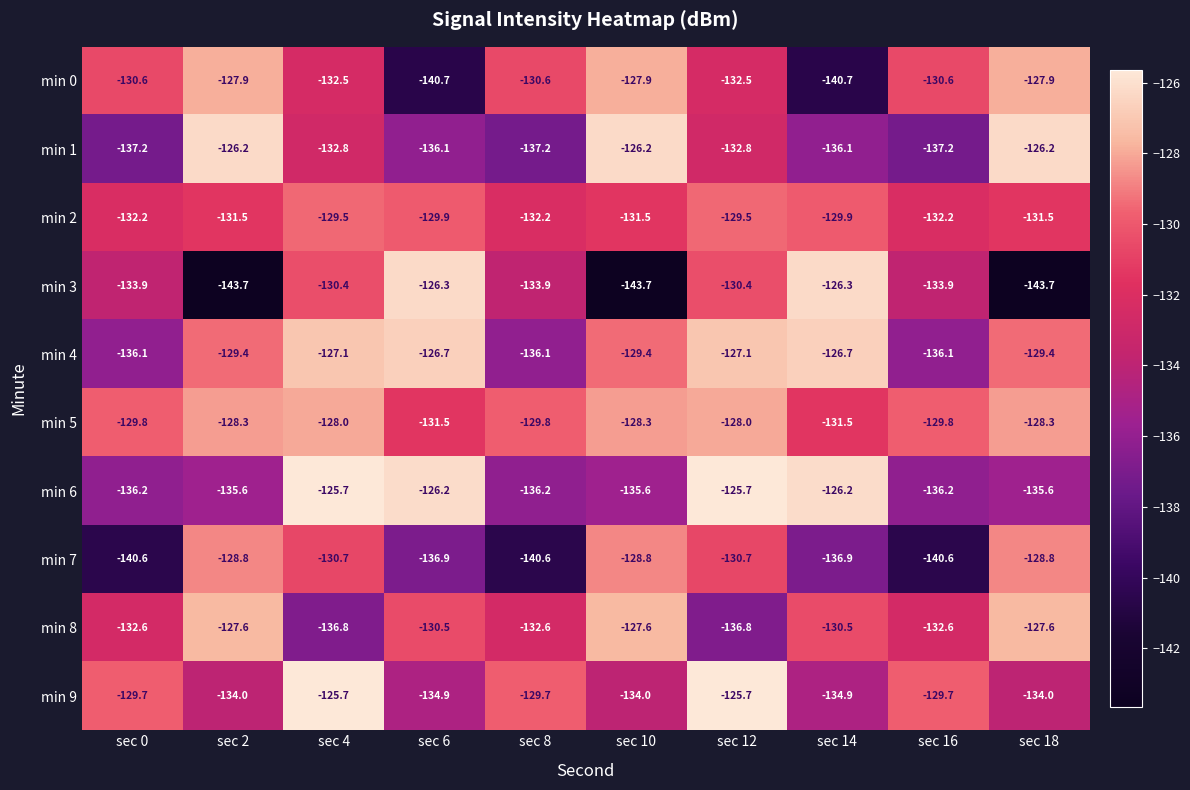

Where does the min 0 series first go above -130?

sec 2